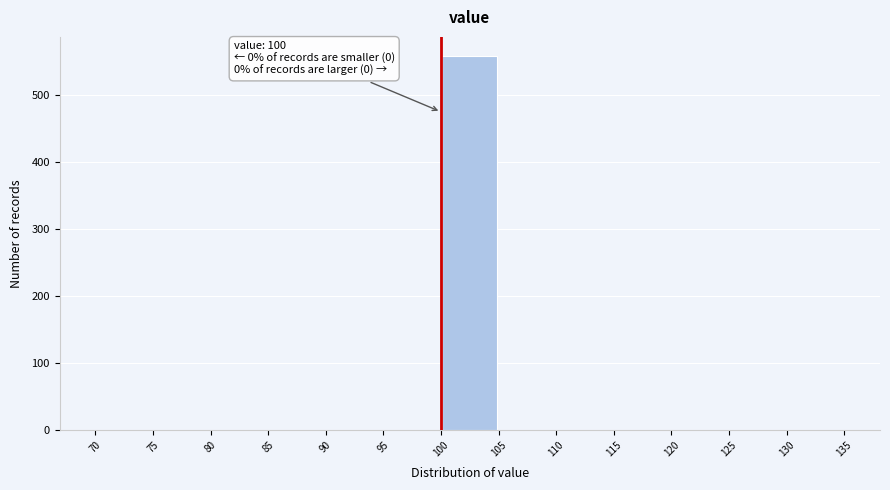

Which range on the x-axis has the tallest bar?

100 to 105